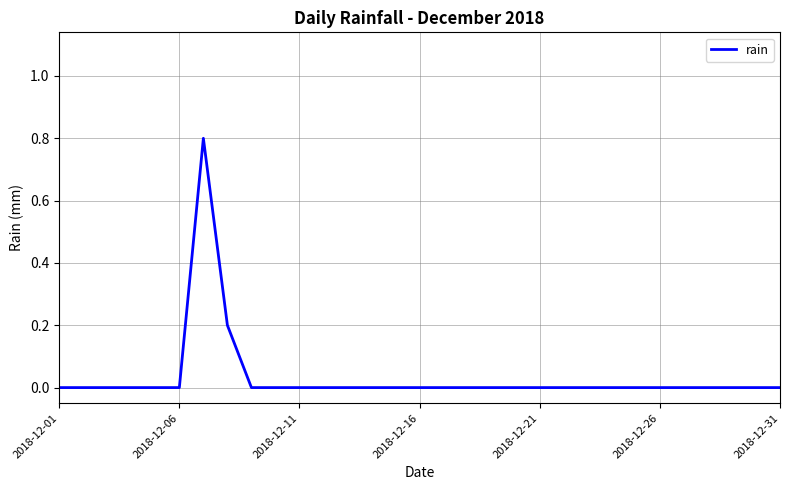

What is the greatest value displayed?

0.8